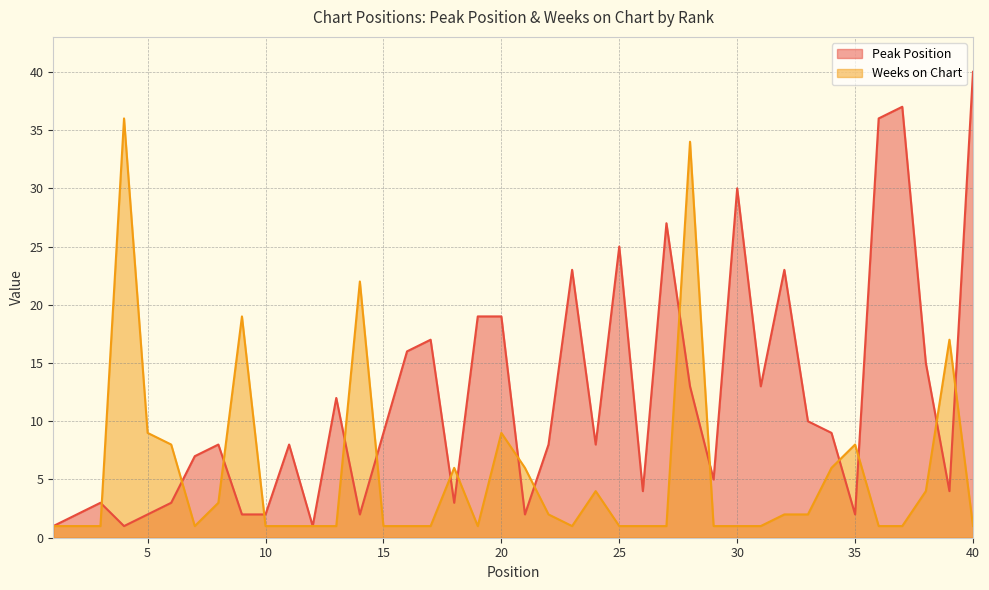

How many data points in Weeks on Chart are above 1?

18